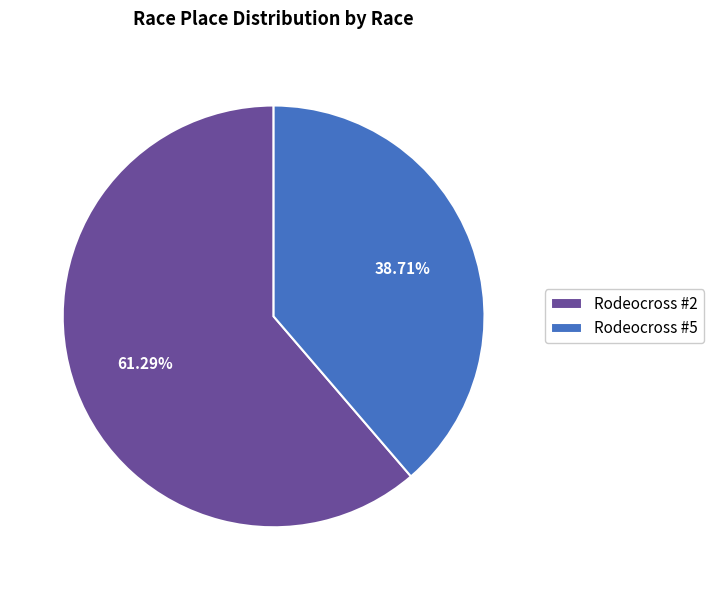

To the nearest percent, what portion does Rodeocross #5 represent?

39%